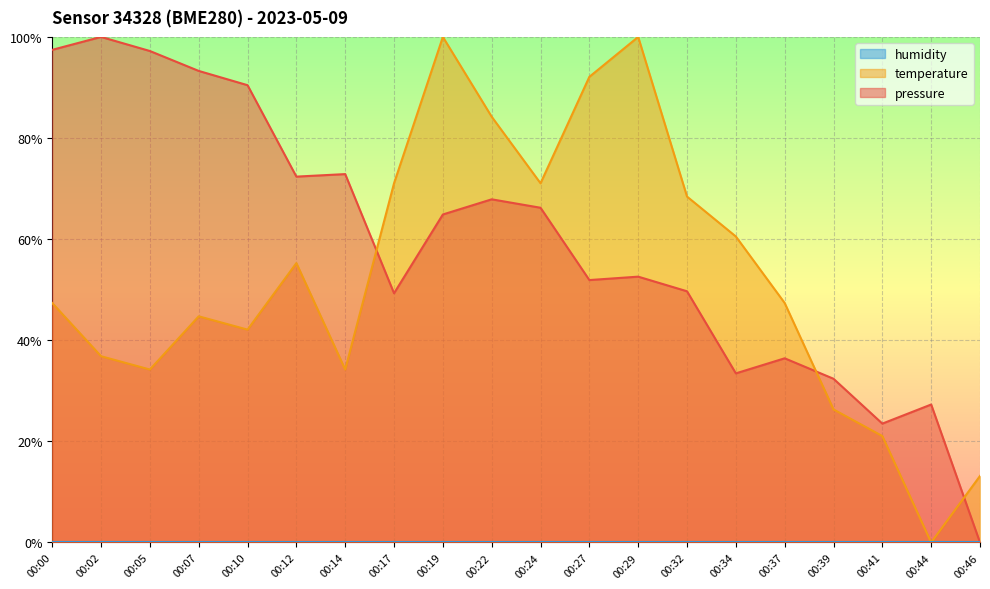

Rank the series by their average value, from lowest to highest.

temperature, pressure